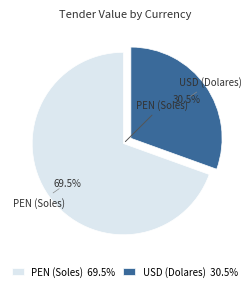

Between USD (Dolares) 30.5% and PEN (Soles) 69.5%, which is larger?

PEN (Soles) 69.5%